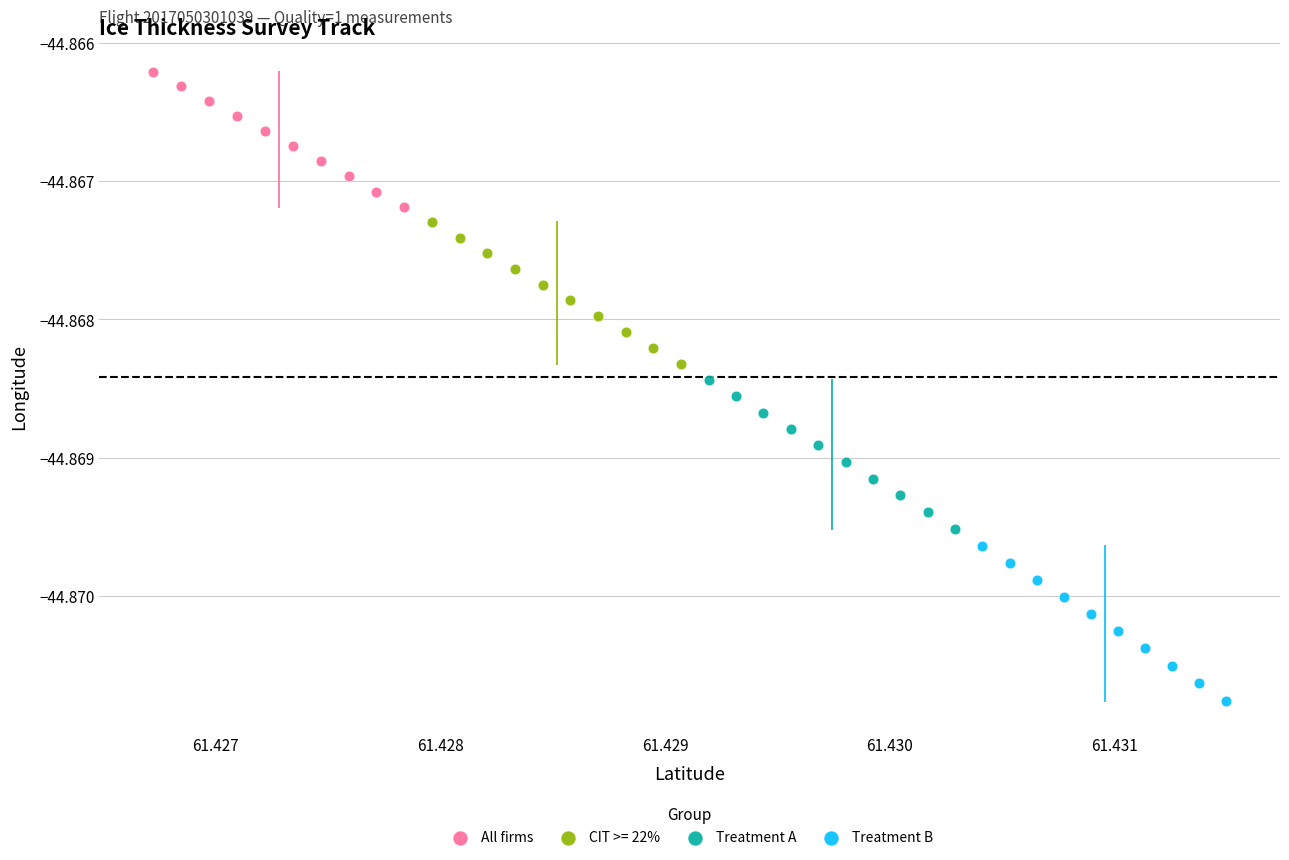

Which series contains the highest Y value?

All firms